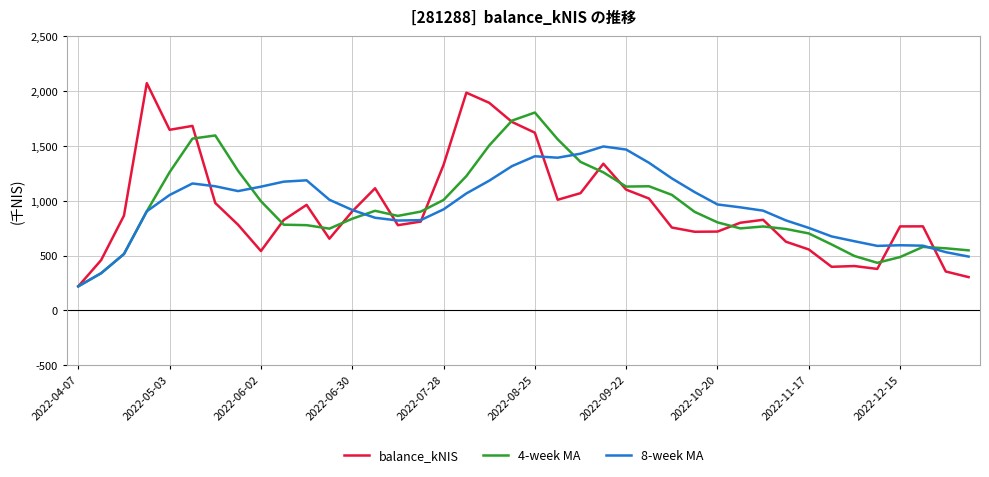

List the series in order of their peak value, lowest first.

8-week MA, 4-week MA, balance_kNIS